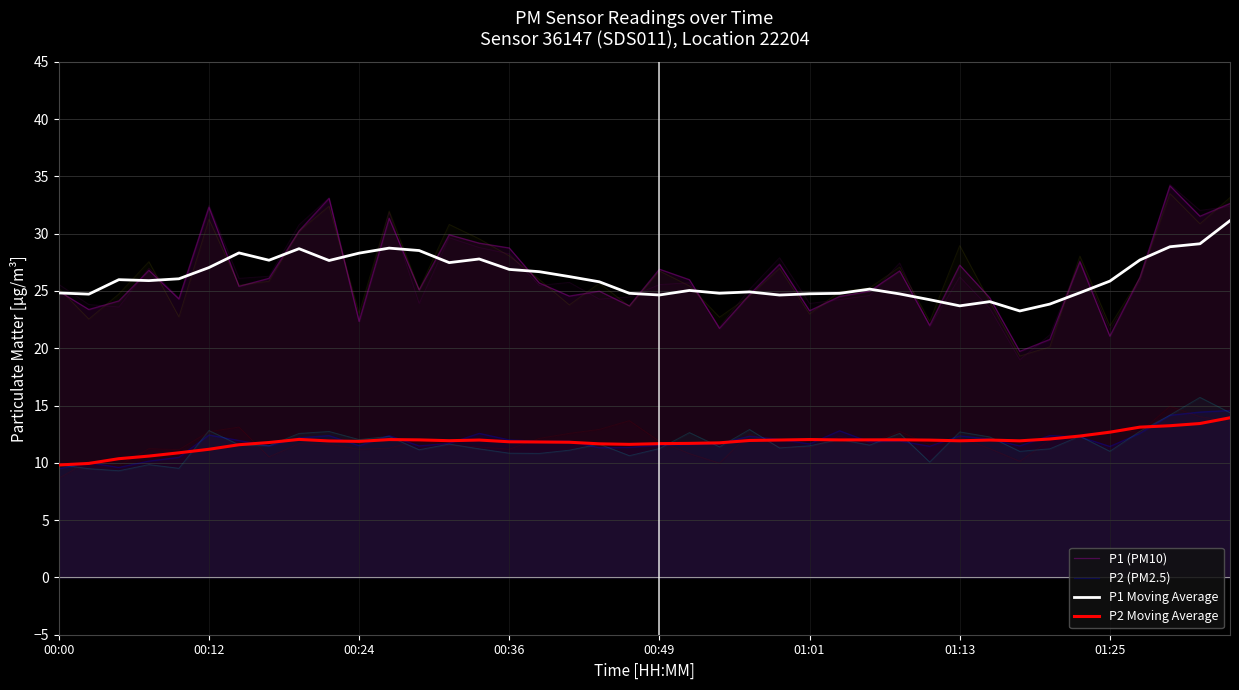

What is the difference between the highest and lowest values at 21?

14.4